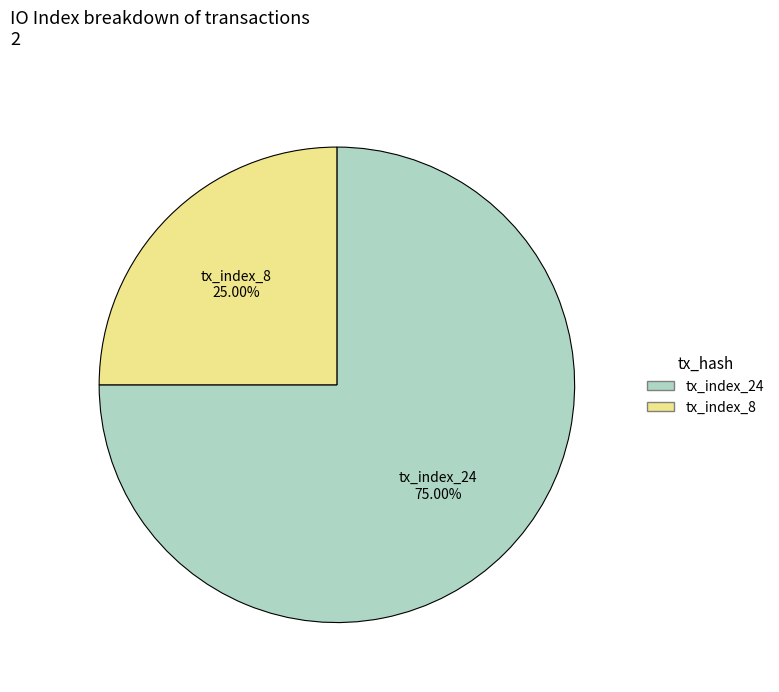

Count the number of slices in the pie.

2